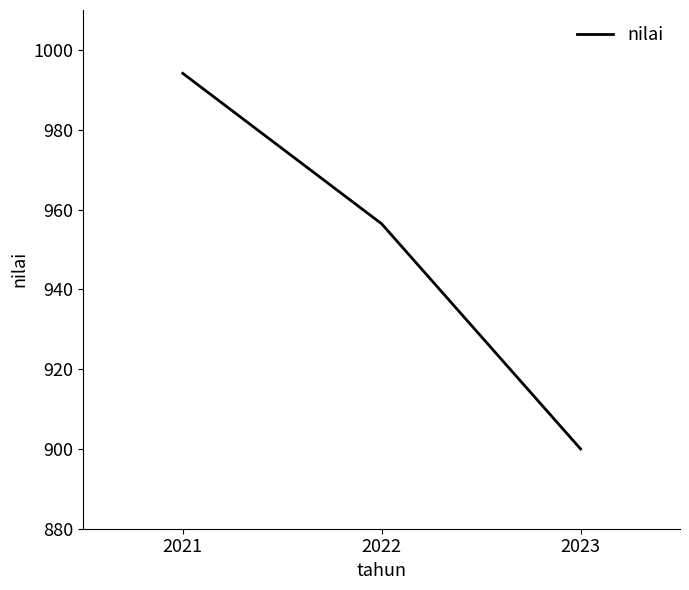

List the labels in order of value, largest first.

2021, 2022, 2023